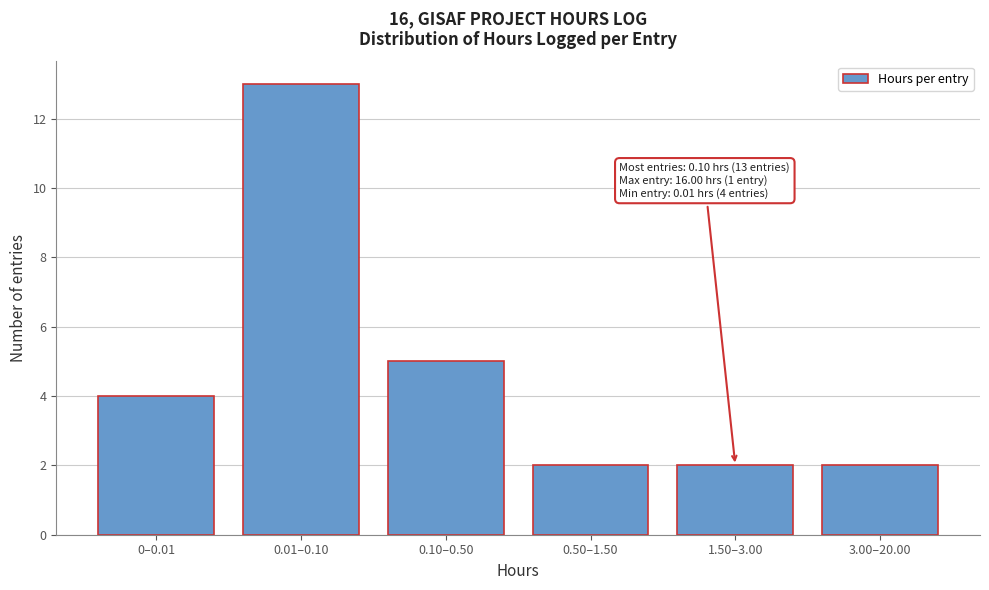

Reading right to left, what are all the values shown in this chart?

2	2	2	5	13	4